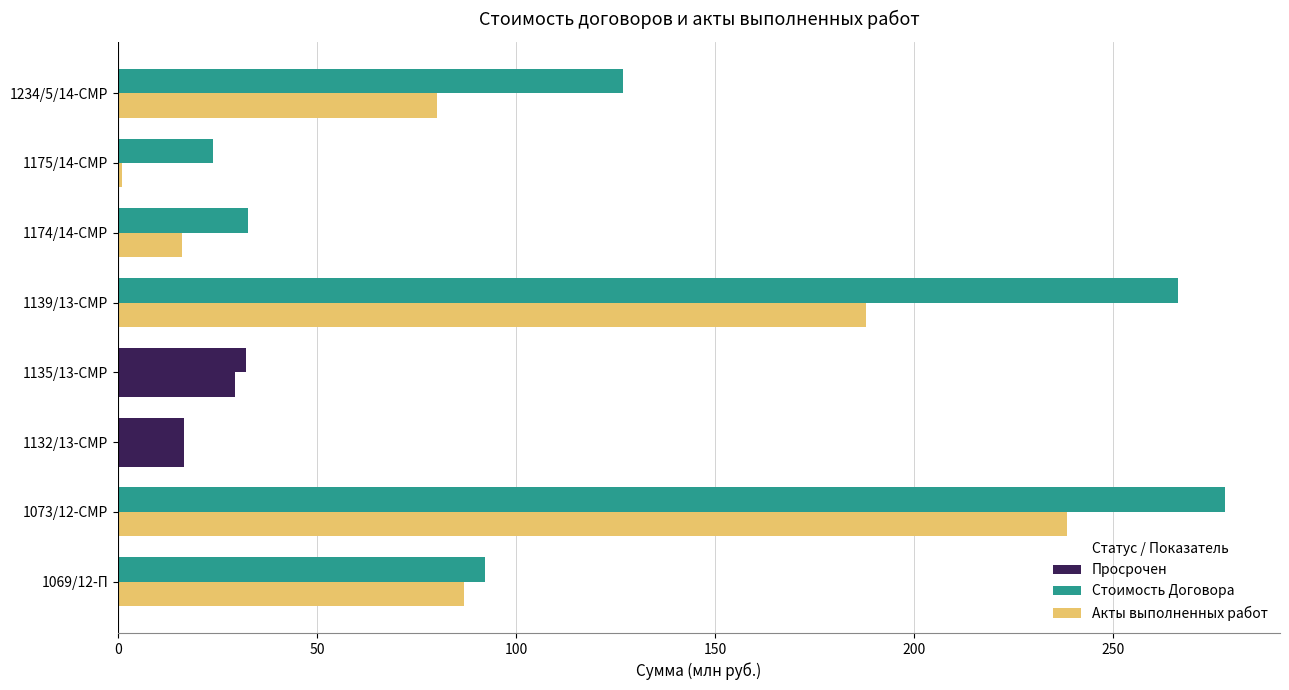

Which series has the widest spread of values?

Стоимость Договора